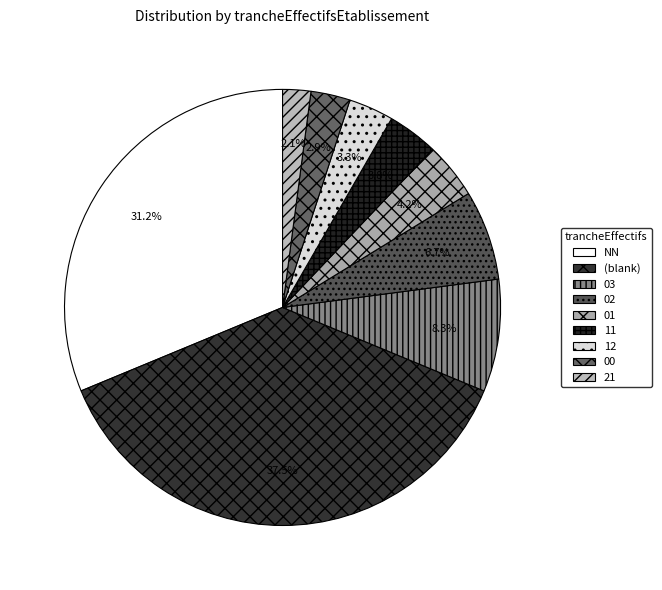

To the nearest percent, what portion does 03 represent?

8%